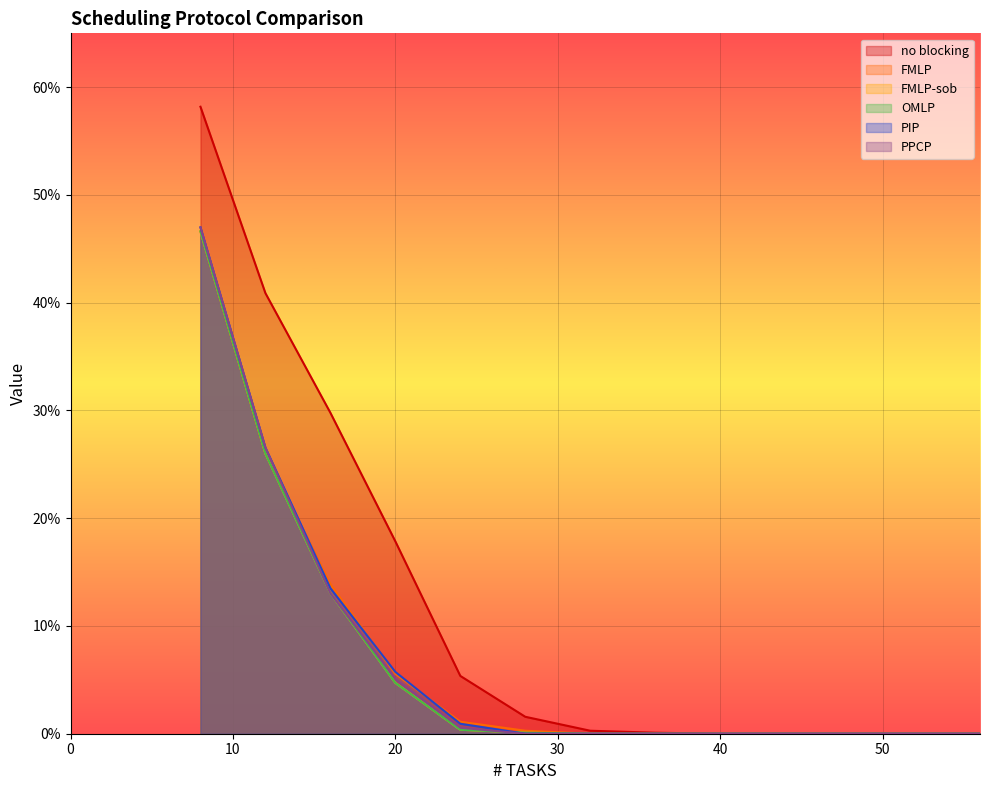

What is the difference between the maximum and minimum values in the FMLP series?

0.5